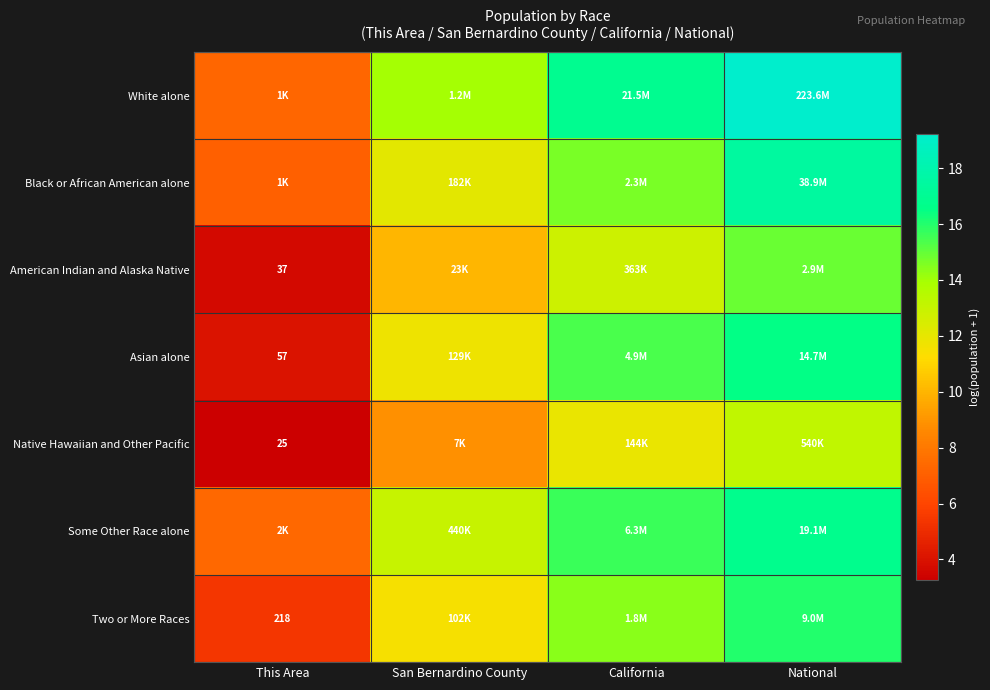

The value of Some Other Race alone at San Bernardino County is 13.0. True or false?

True